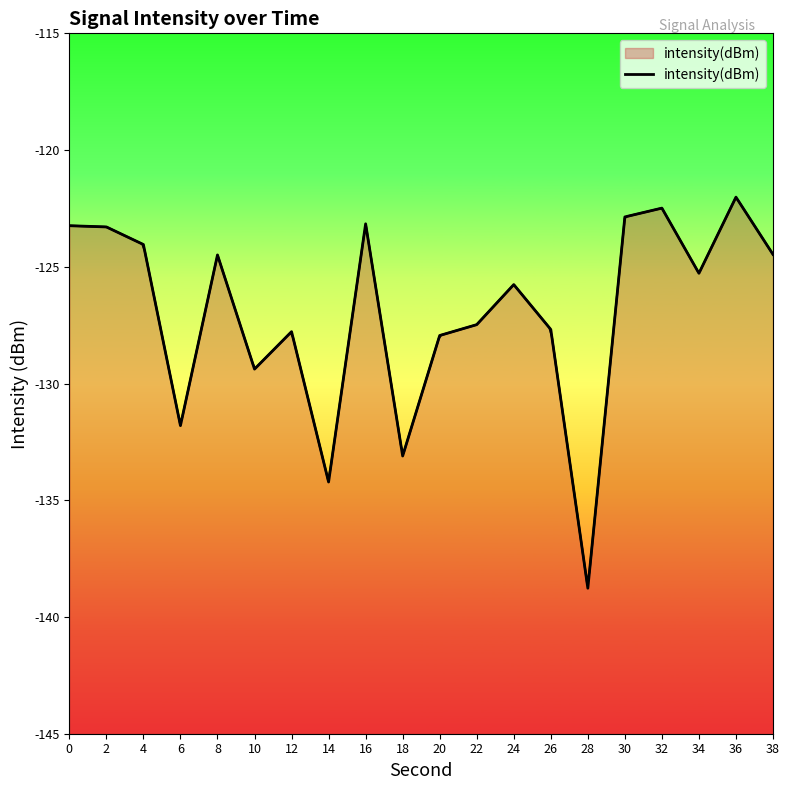

Which category has the lowest value across all series?

28